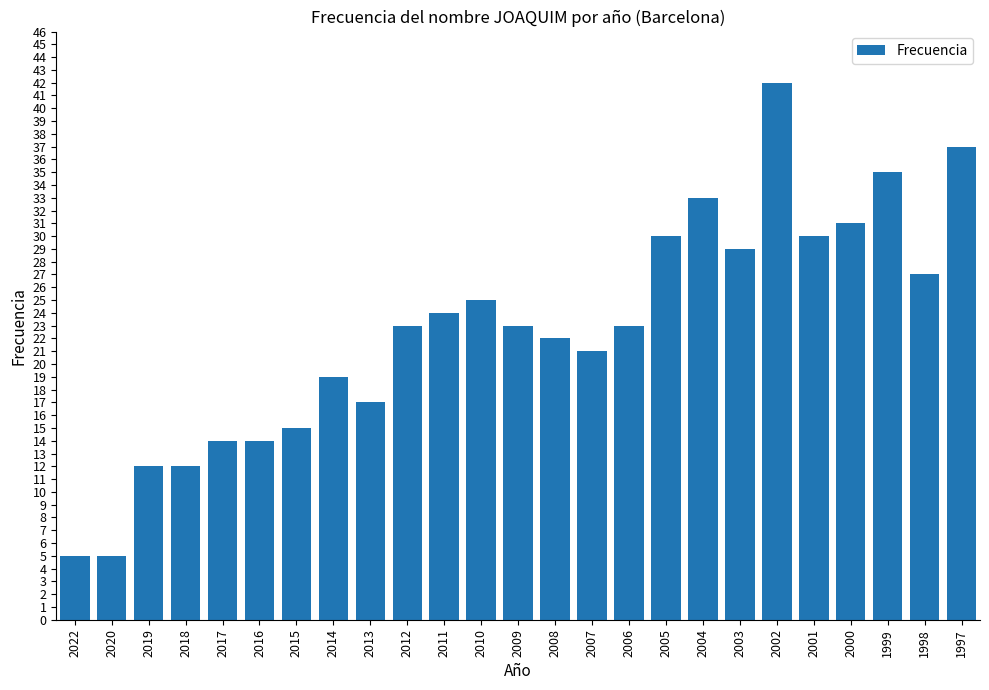

Which has a higher value, 1997 or 2019?

1997